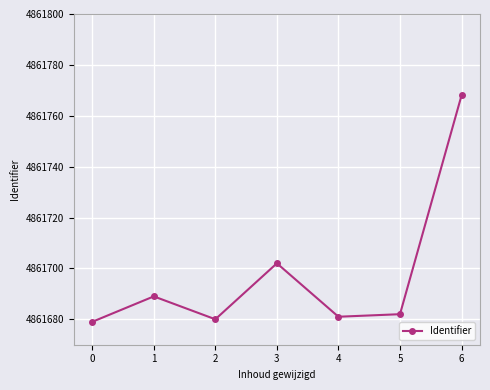

What is the value of the 3rd point from the left?

4861680